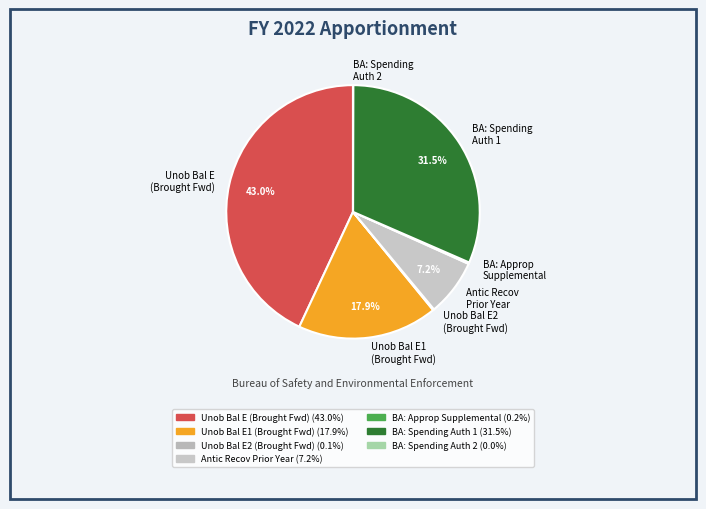

Does any single category account for the majority?

No